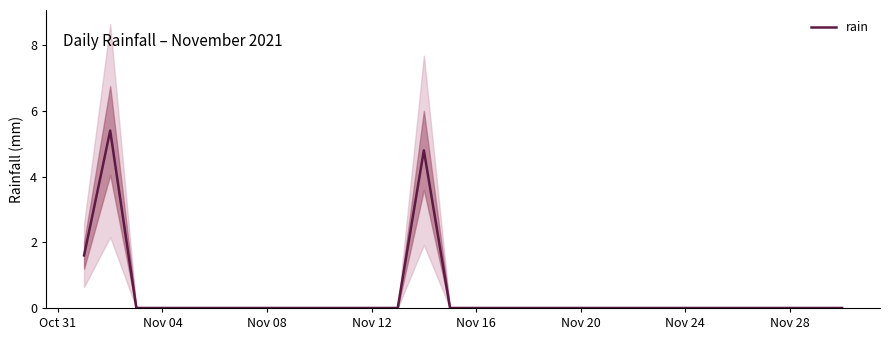

The value at 10 is -2.2. True or false?

False